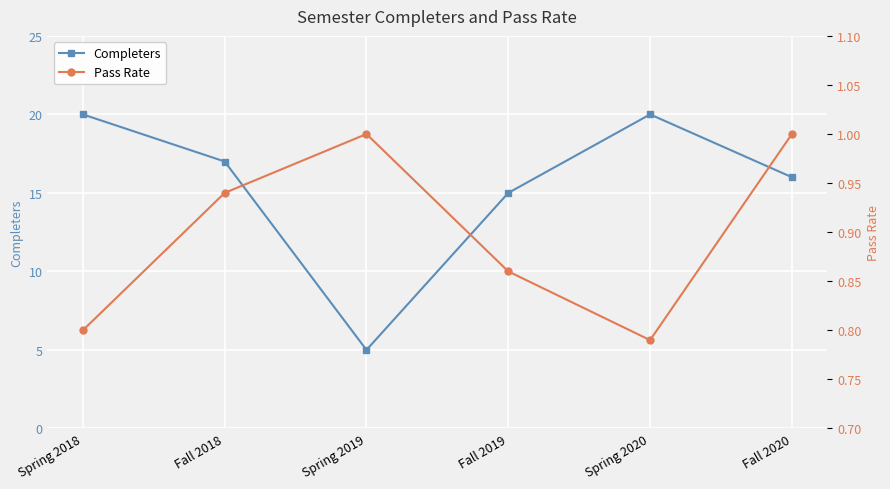

What is the value of the Completers point at the 6th from the left?

16